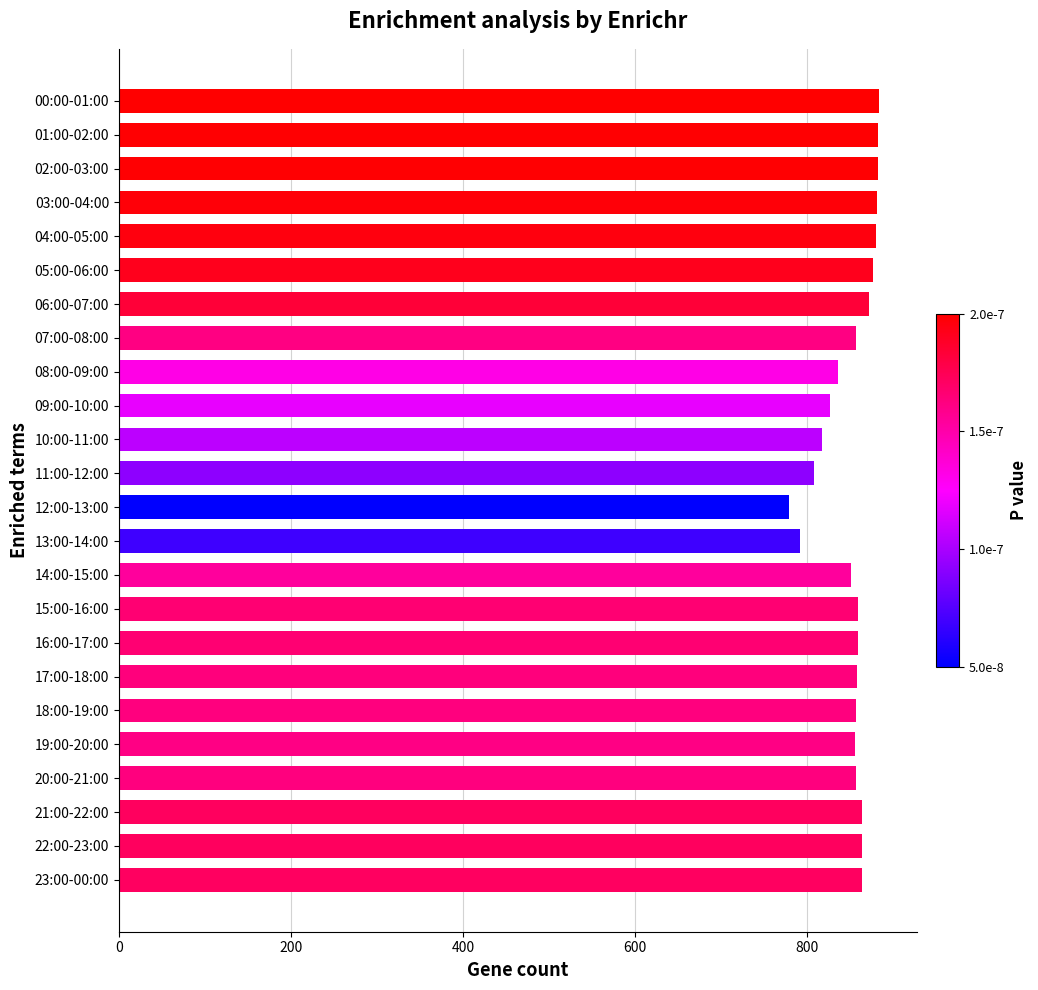

Count the number of data series in this chart.

1